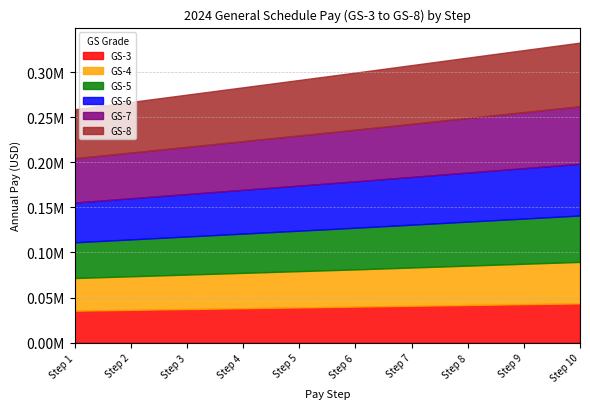

What is the average value of the GS-4 series?

40926